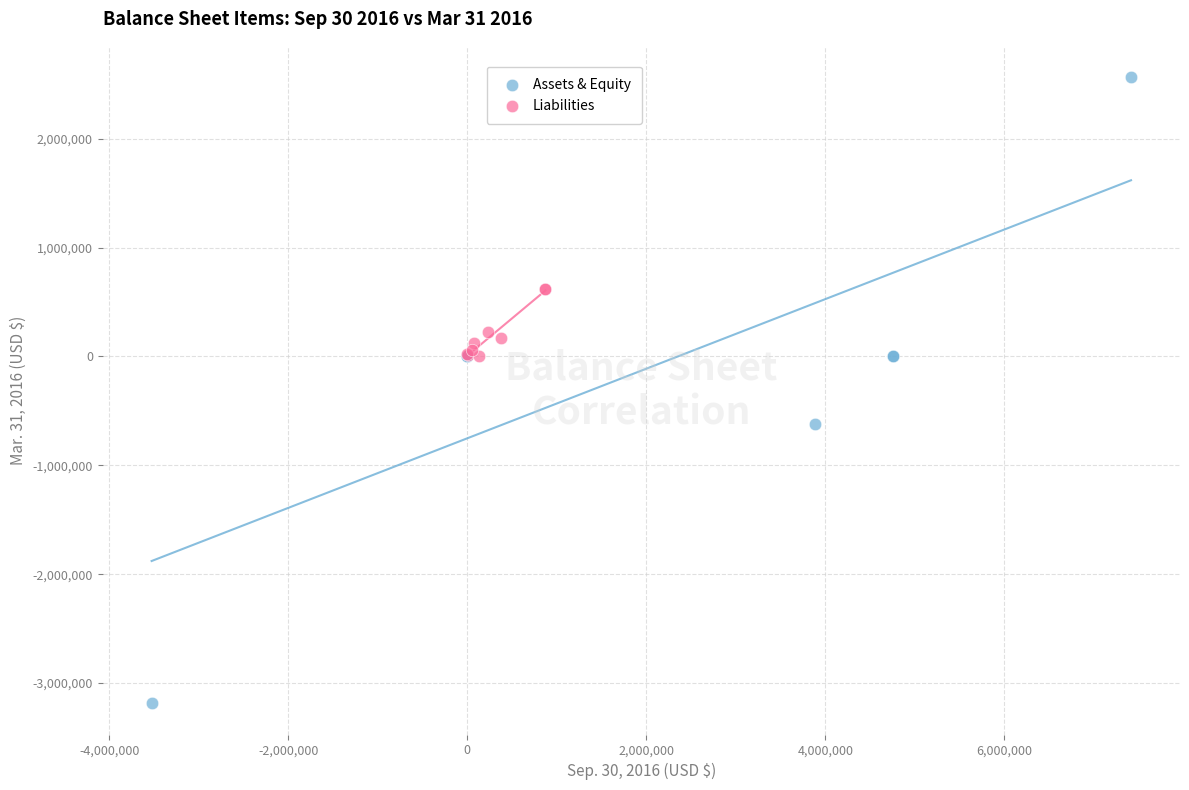

Which series contains the lowest Y value?

Assets & Equity